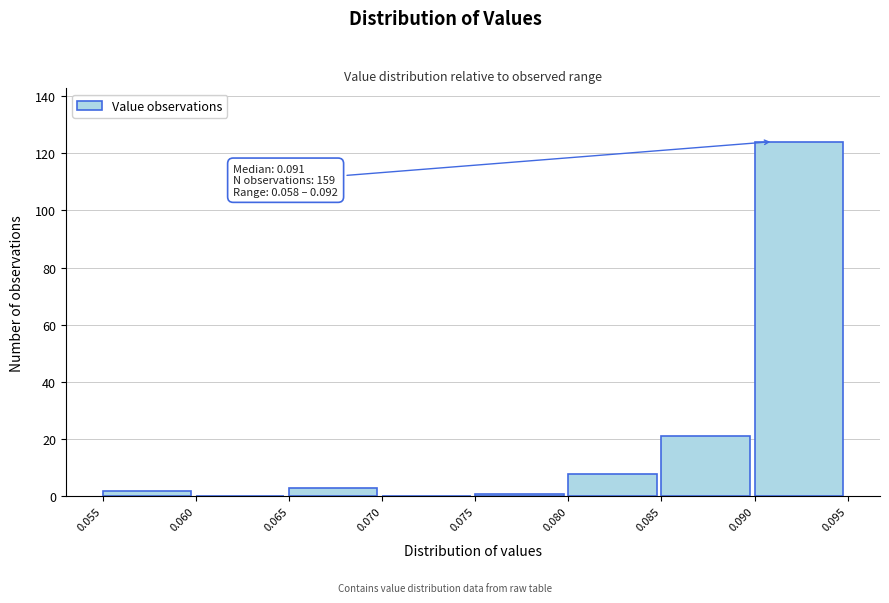

Over which range of the x-axis is the bar tallest?

0.090 to 0.095